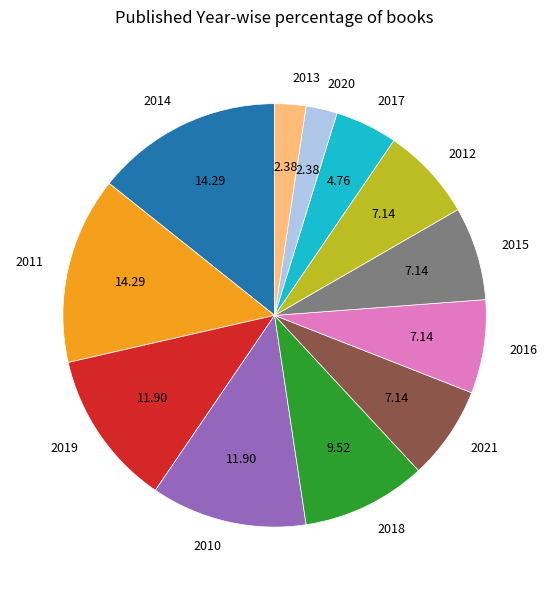

Between 2011 and 2018, which is larger?

2011